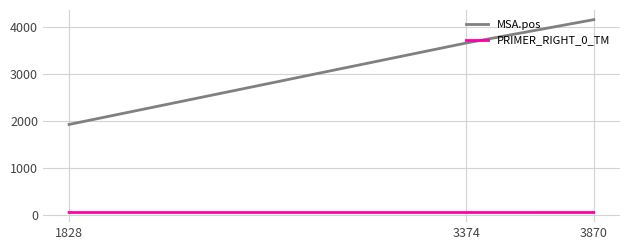

What is the sum of all PRIMER_RIGHT_0_TM values?

179.8